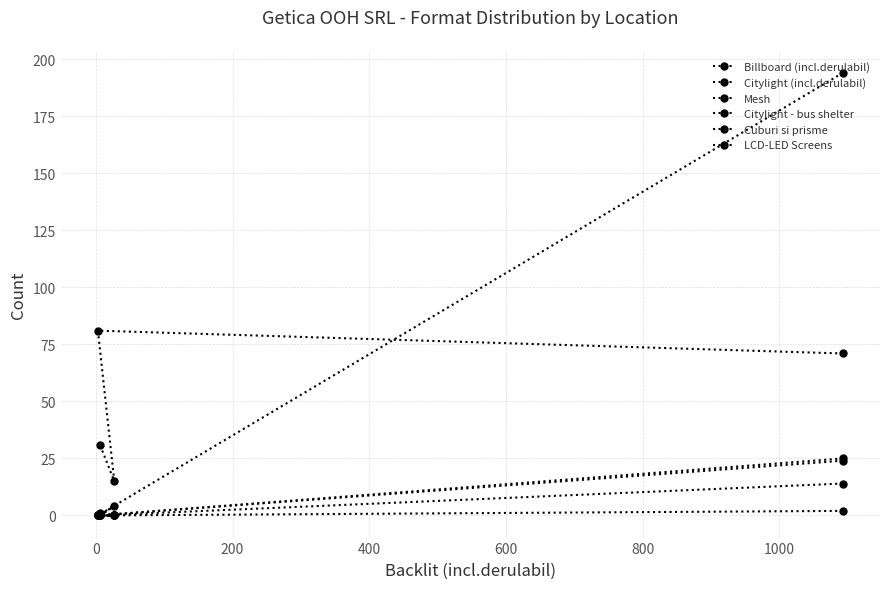

Reading right to left, extract all data points from this chart.

Billboard (incl.derulabil): 31	15	81	71
Citylight (incl.derulabil): 1	0	0	25
Mesh: 0	4	0	2
Citylight - bus shelter: 0	0	0	194
Cuburi si prisme: 0	0	0	14
LCD-LED Screens: 0	0	0	24